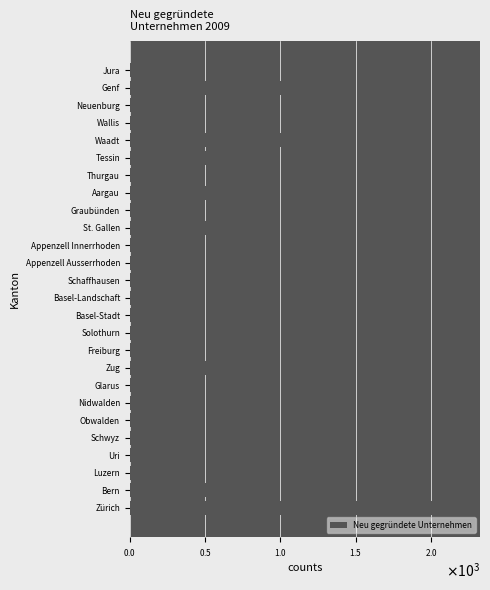

At which label is the value closest to 1120?

Waadt